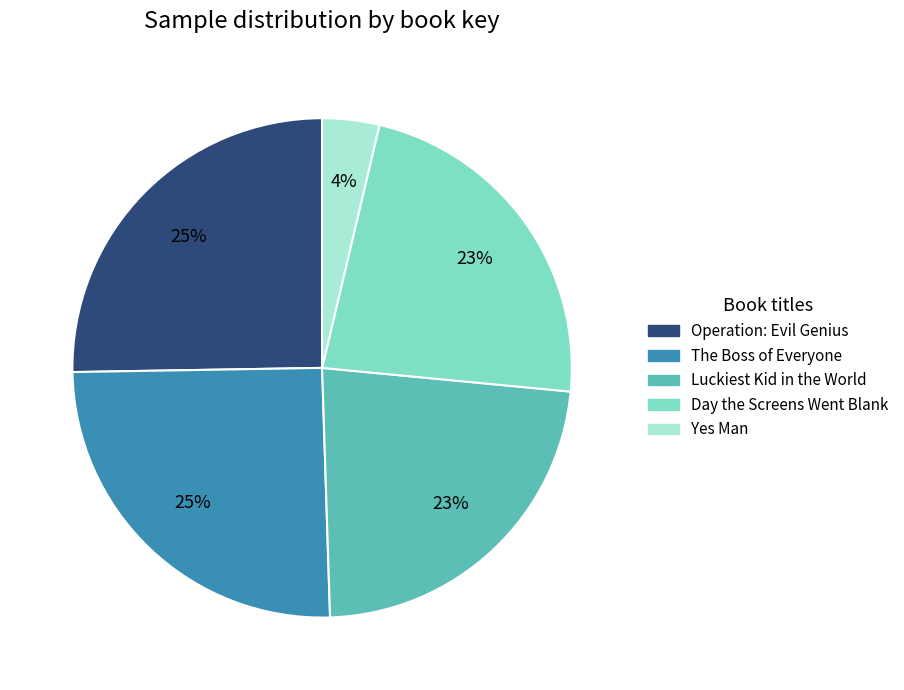

Is there a majority slice in this chart?

No